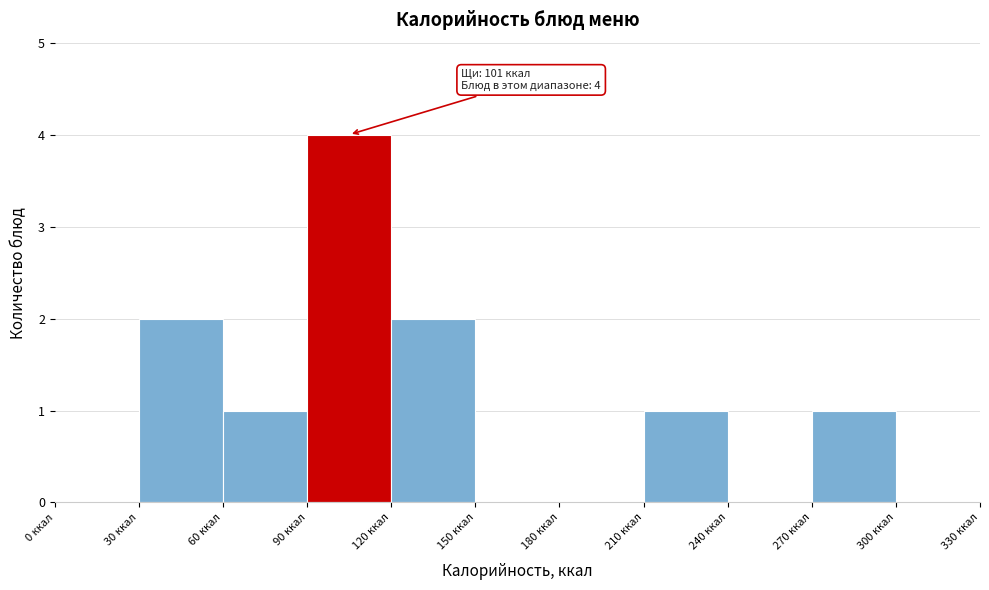

Over which range of the x-axis is the bar tallest?

90 to 120